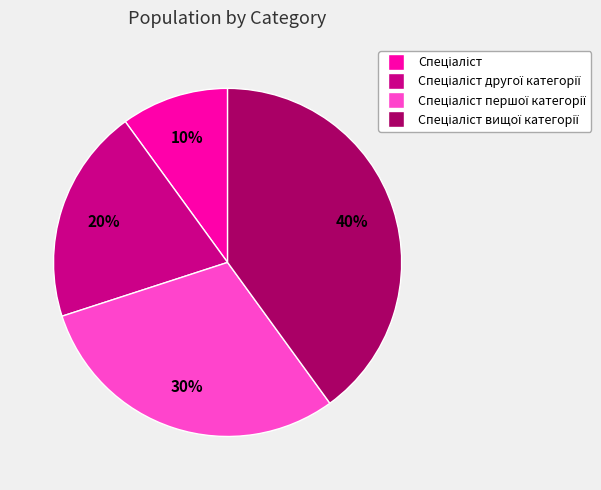

Does any single category account for the majority?

No